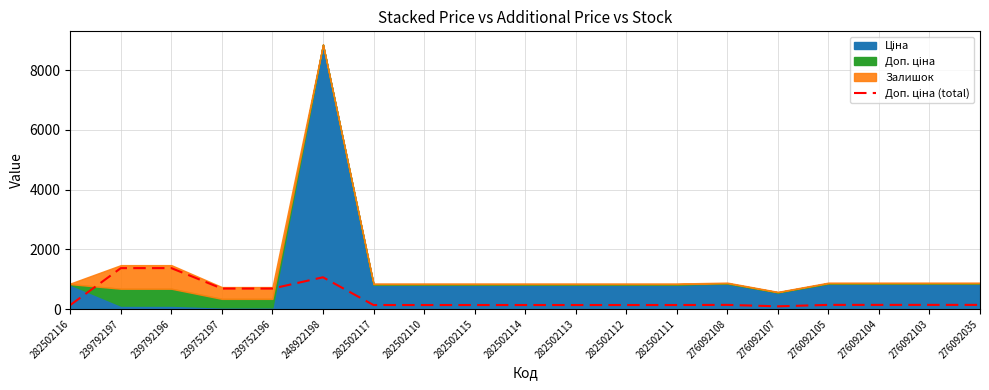

What is the difference between the maximum and minimum values?

1279.6